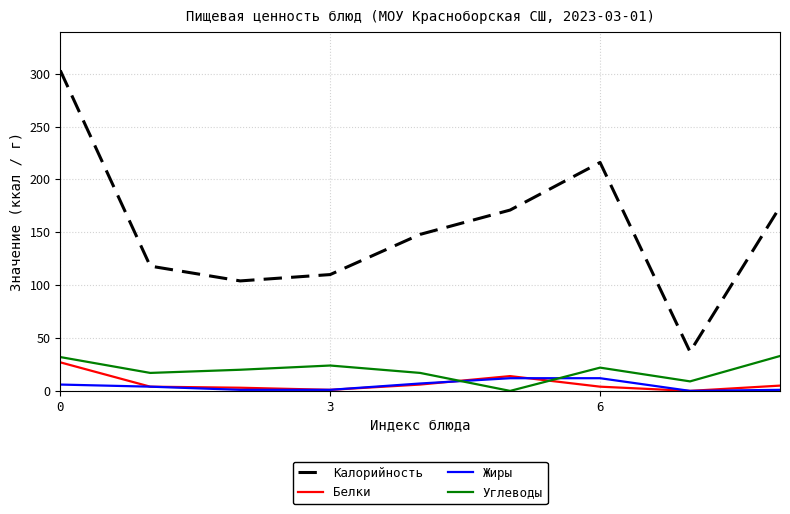

What is the maximum value shown in the chart?

303